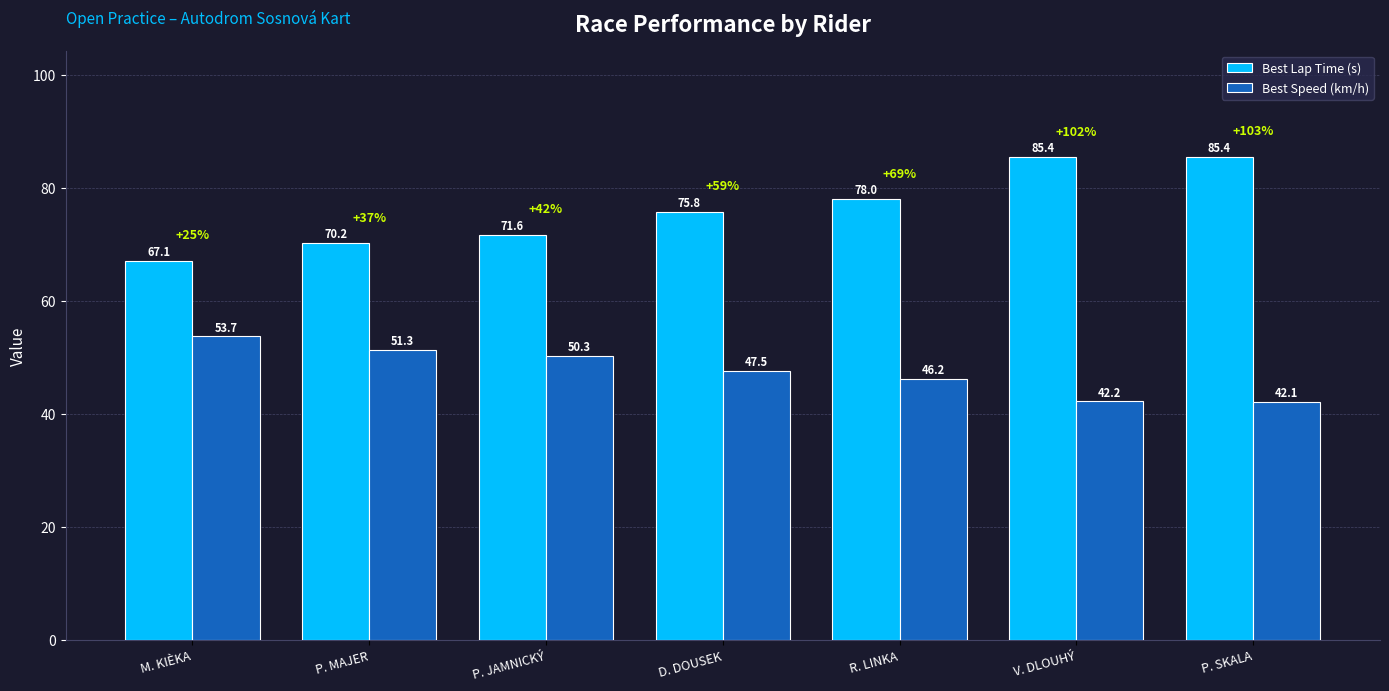

How many bars are there in each group?

2